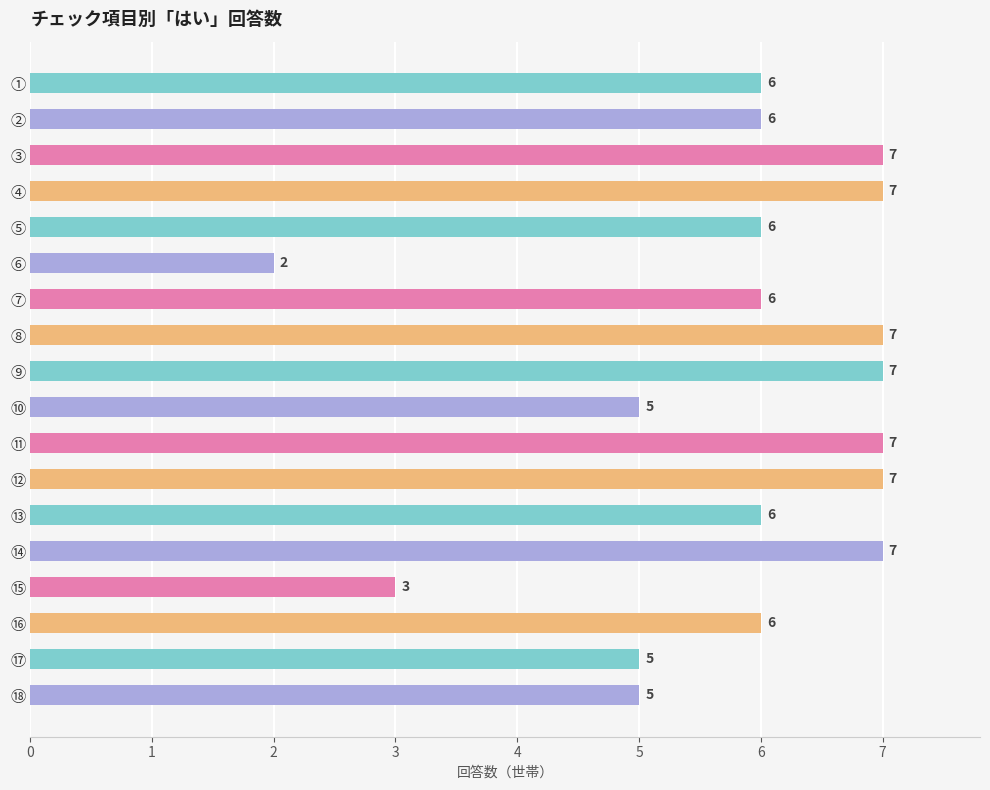

What is the difference between the second highest and minimum values?

5